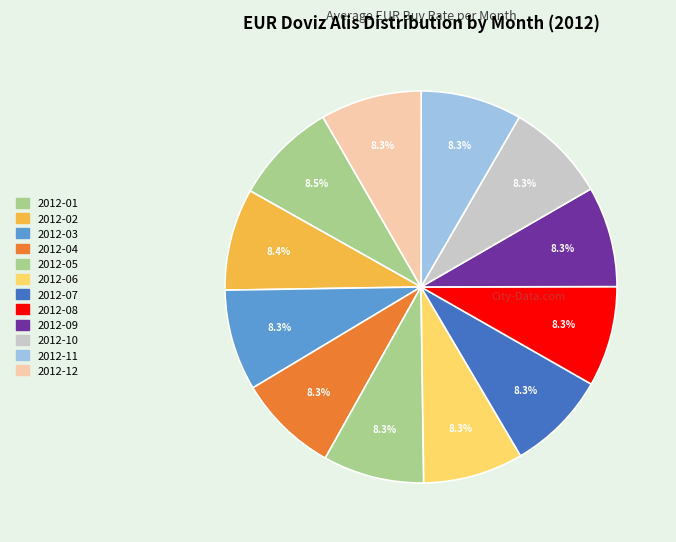

Which slice is the smallest?

2012-06